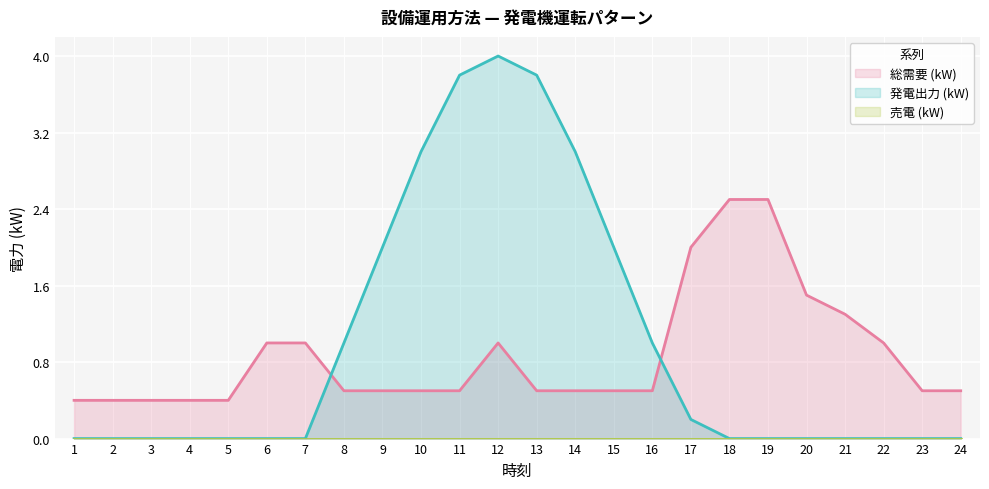

What are all the series names shown in the legend?

総需要 (kW), 発電出力 (kW), 売電 (kW)